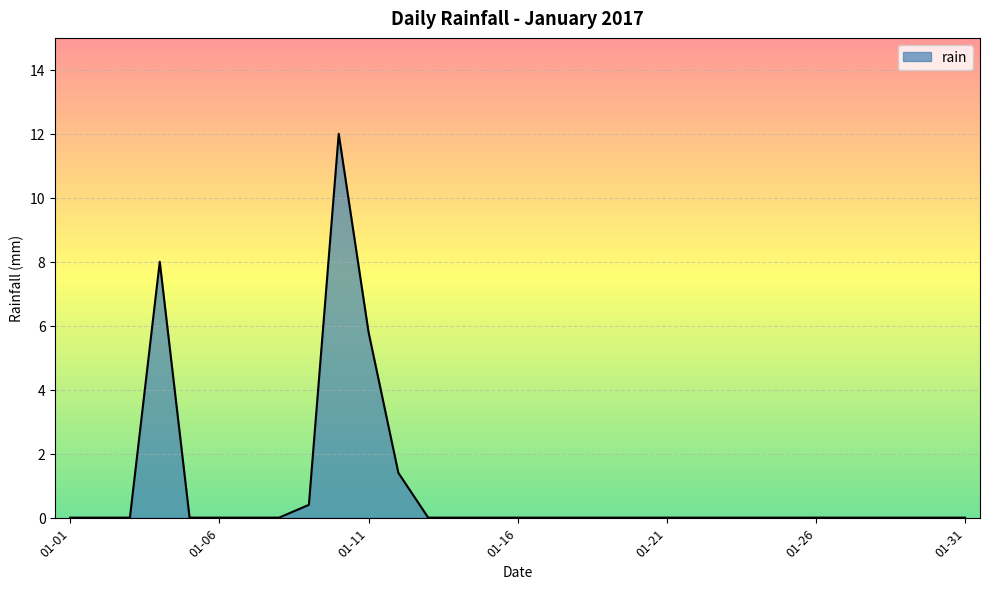

What is the difference between the maximum and minimum values?

12.0